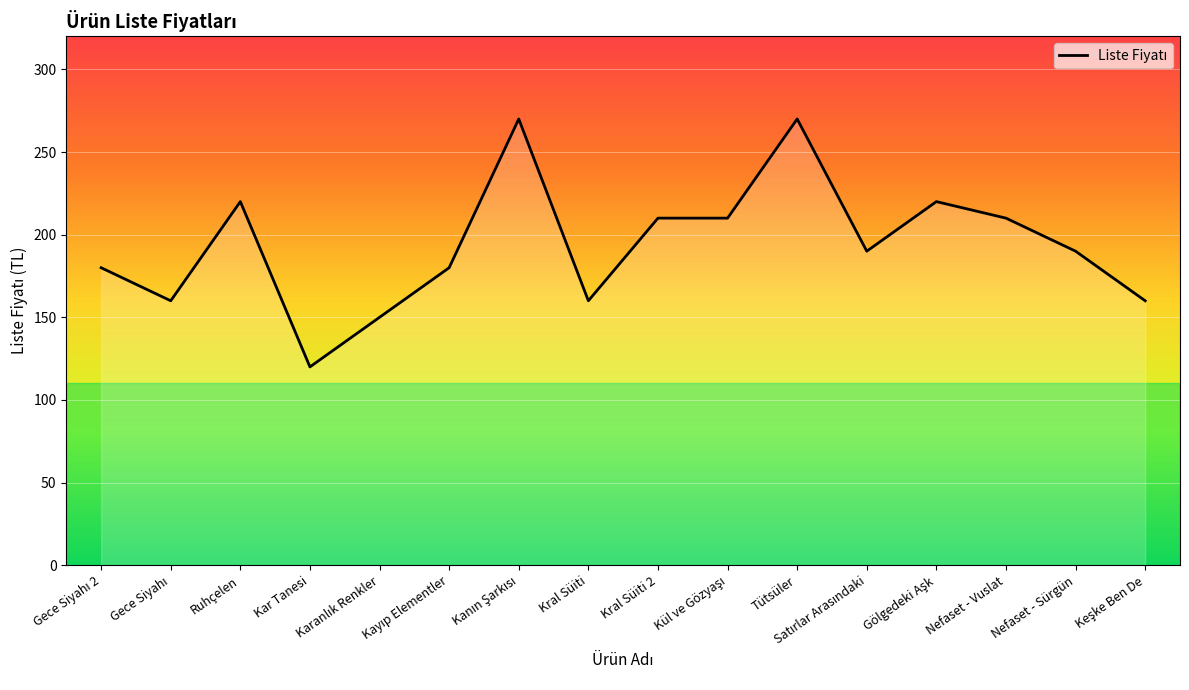

What is the difference between the maximum and minimum values?

150